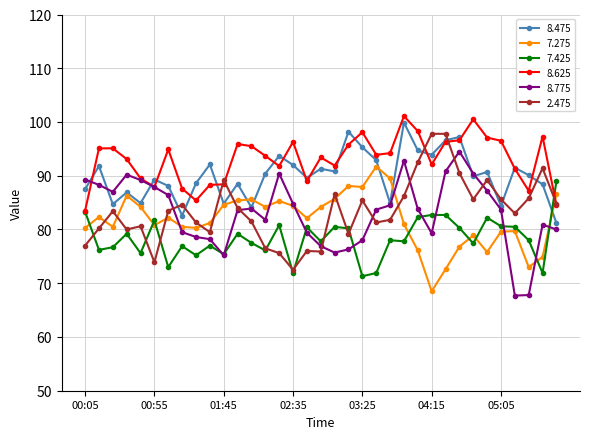

What is the highest value of the 7.425 series?

89.0